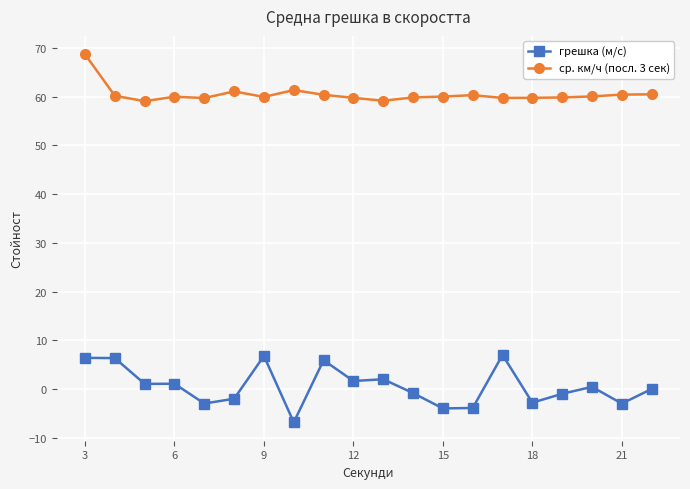

True or false: ср. км/ч (посл. 3 сек) and грешка (м/с) intersect in this chart.

False